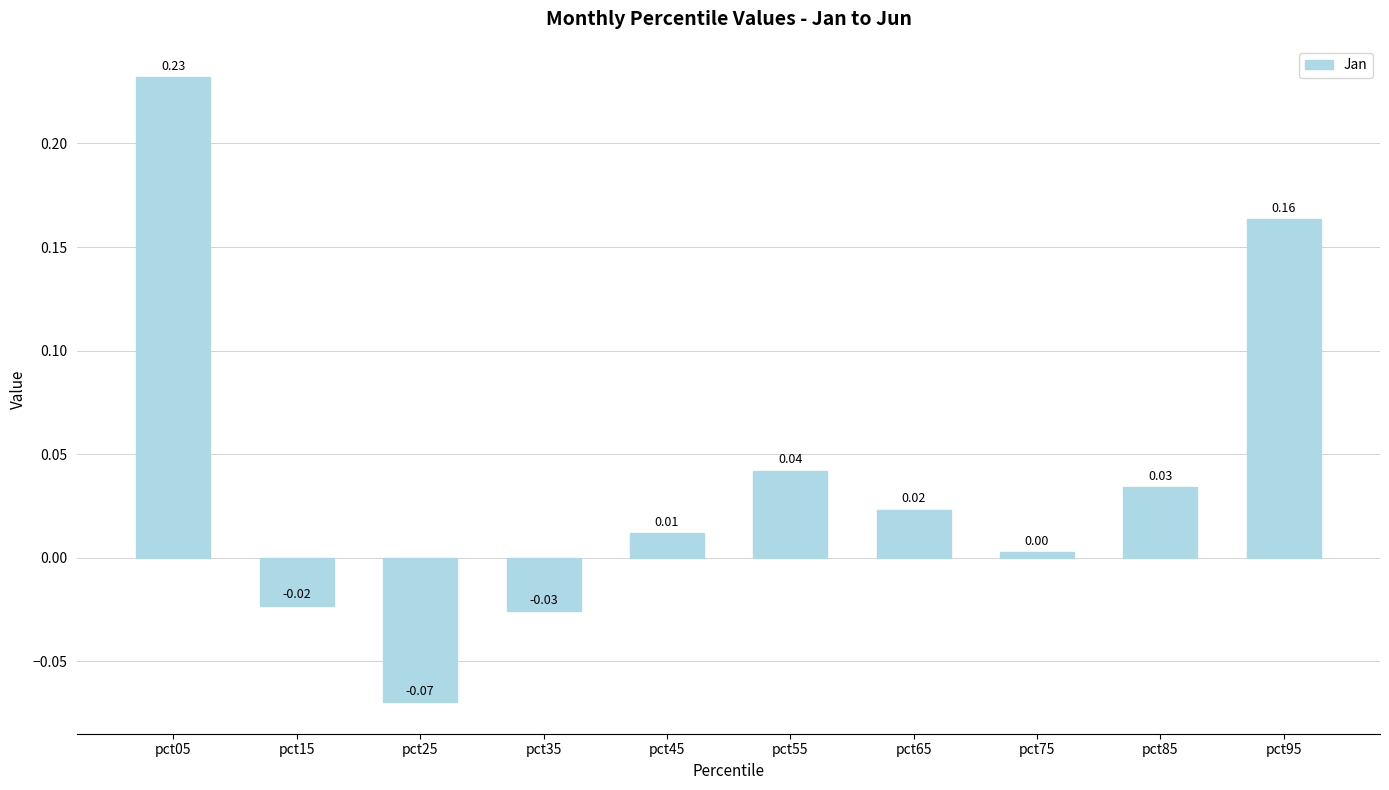

What is the difference between the maximum and minimum values?

0.3